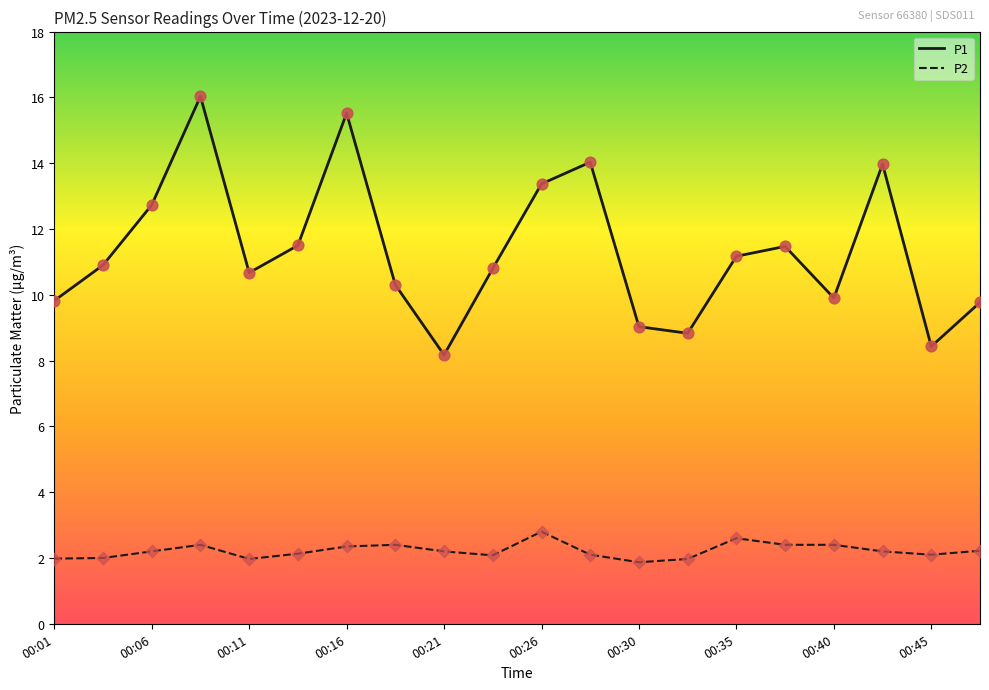

What are all the series names shown in the legend?

P1, P2